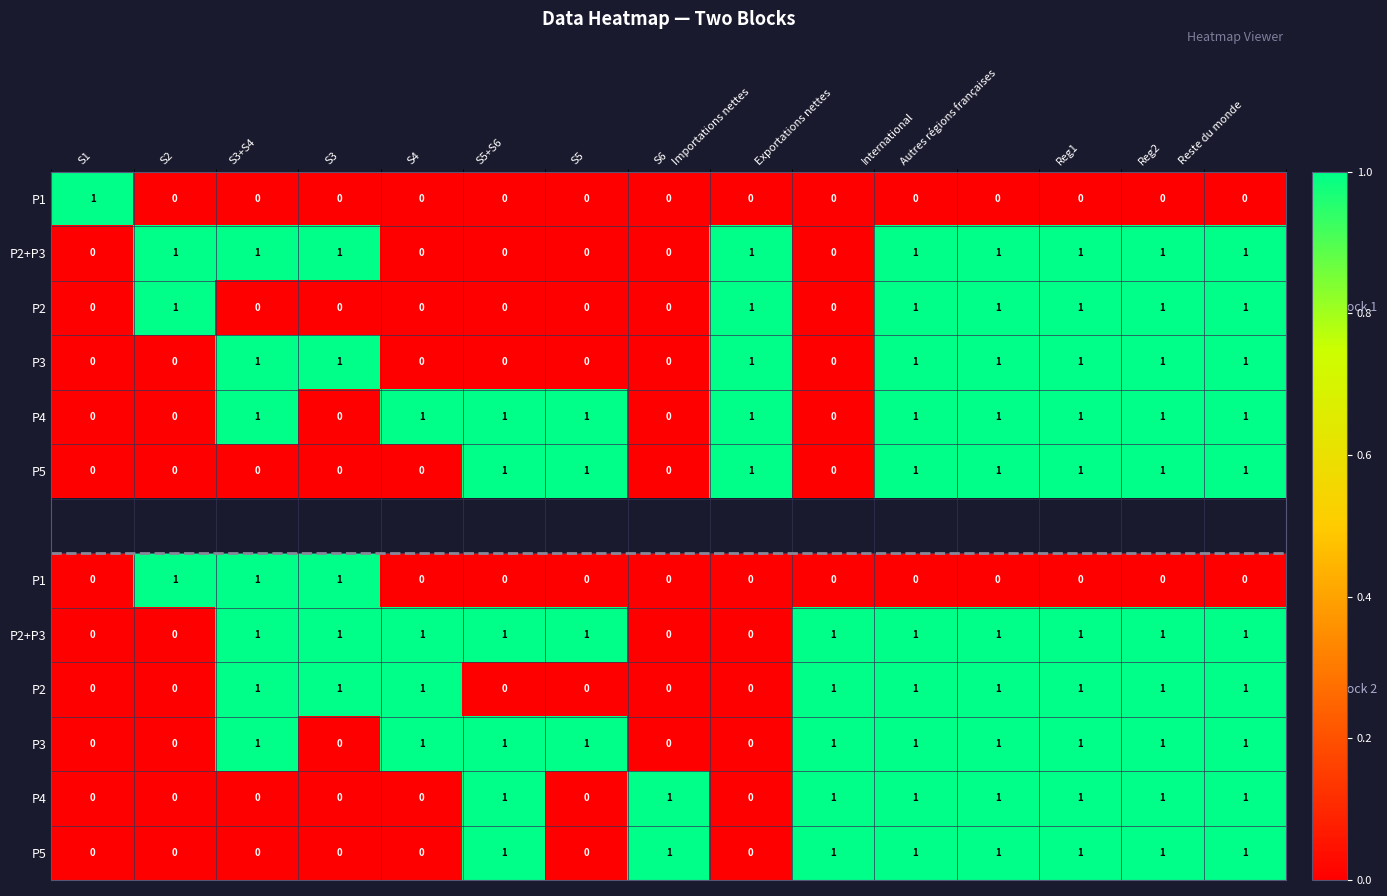

How many categories are shown in the chart?

15